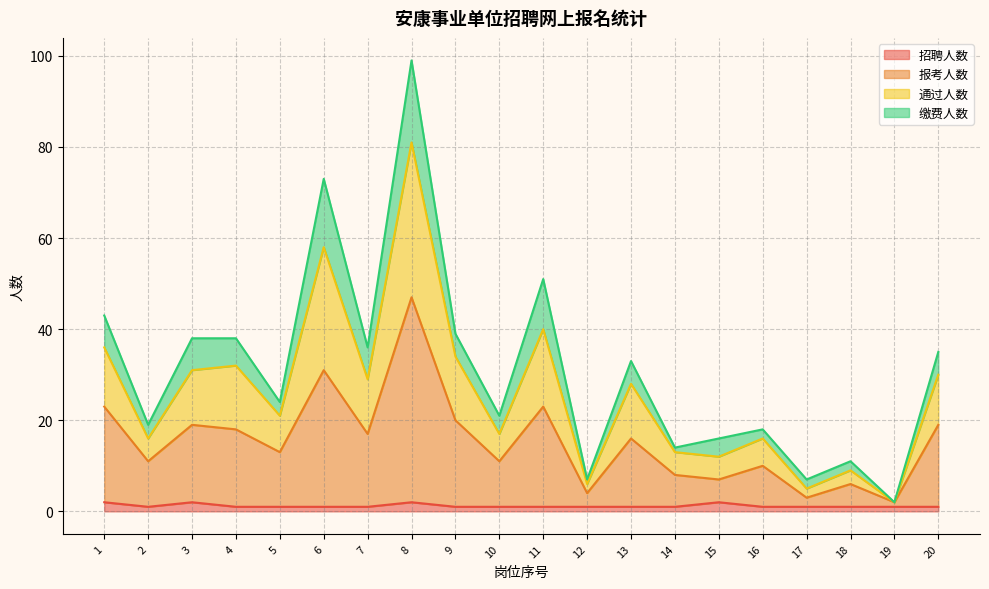

The 招聘人数 series shows 1 at 11. True or false?

True